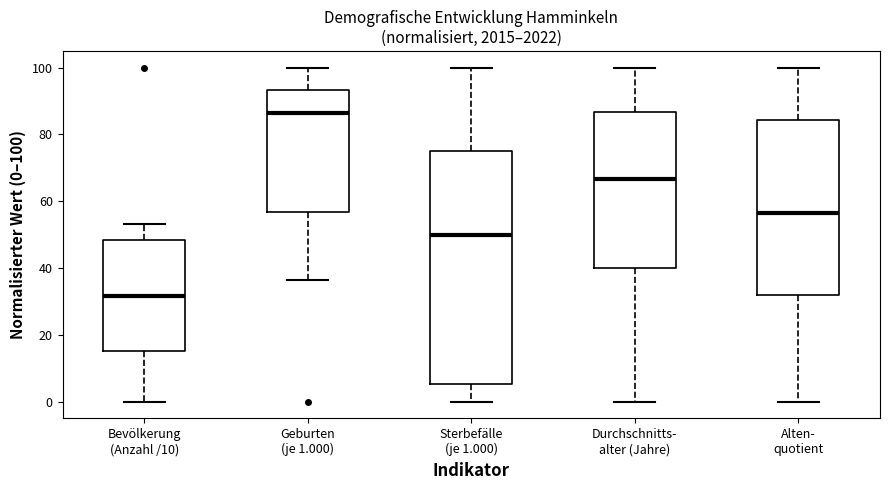

Reading left to right, read every box against the y-axis: the position of its median line, the range the box covers, and the ends of its whiskers. The values are not printed on the chart, so give them approximately, as read against the axis.

Bevölkerung (Anzahl /10): median 32, box 16 to 48, whiskers 0 to 54
Geburten (je 1.000): median 86, box 56 to 94, whiskers 36 to 100
Sterbefälle (je 1.000): median 50, box 6 to 76, whiskers 0 to 100
Durchschnitts- alter (Jahre): median 66, box 40 to 86, whiskers 0 to 100
Alten- quotient: median 56, box 32 to 84, whiskers 0 to 100